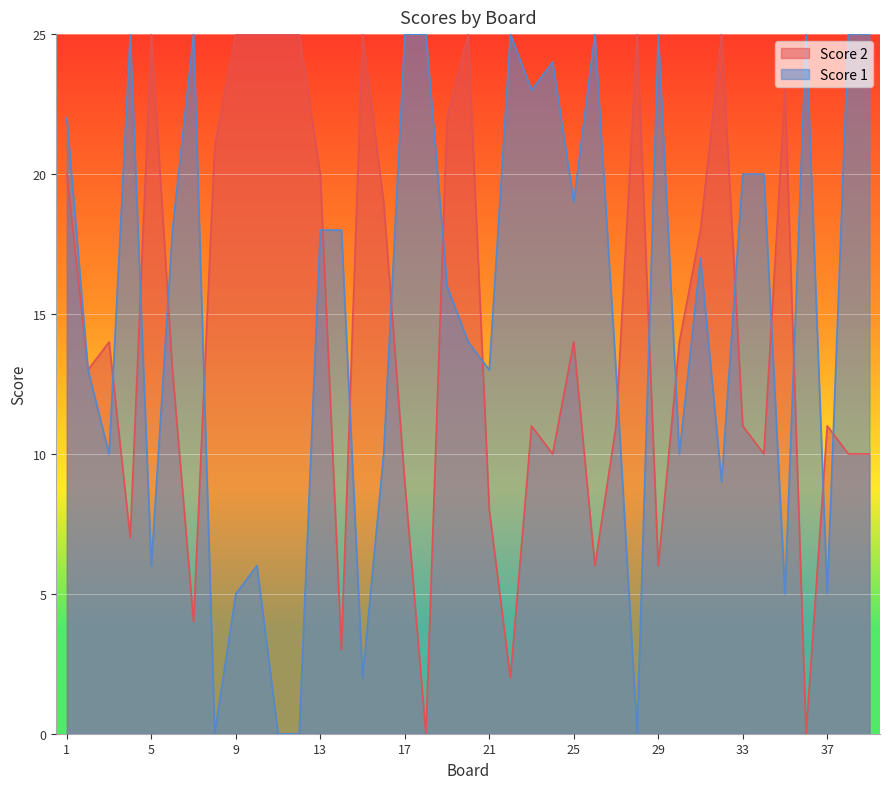

Reading right to left, list all the values displayed in this chart.

Score 1: 25	25	5	25	5	20	20	9	17	10	25	0	13	25	19	24	23	25	13	14	16	25	25	10	2	18	18	0	0	6	5	0	25	18	6	25	10	13	22
Score 2: 10	10	11	0	23	10	11	25	18	14	6	25	11	6	14	10	11	2	8	25	22	0	9	19	25	3	20	25	25	25	25	21	4	13	25	7	14	13	20